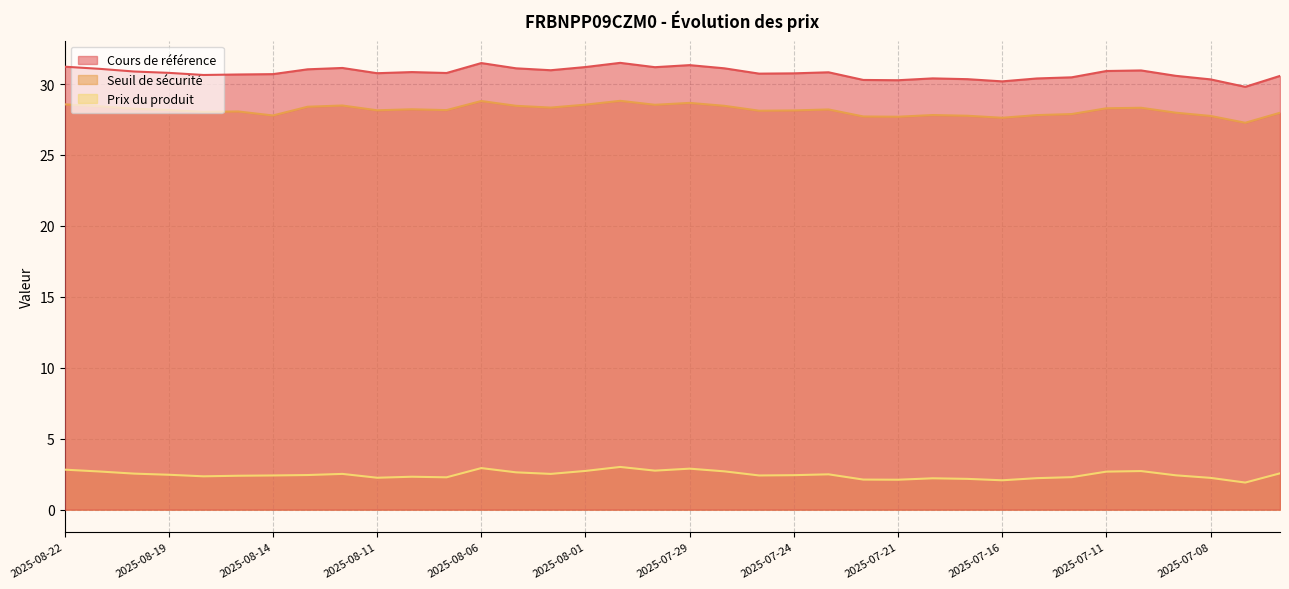

True or false: Cours de référence and Seuil de sécurité intersect in this chart.

False